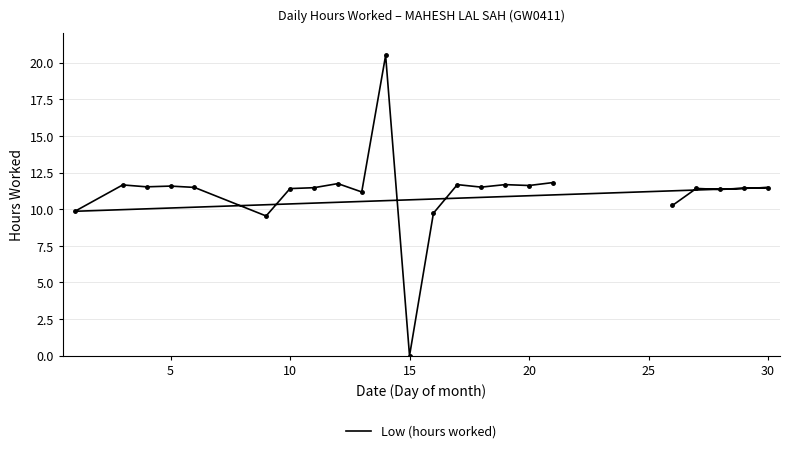

Does the chart display data point markers on the line(s)?

Yes